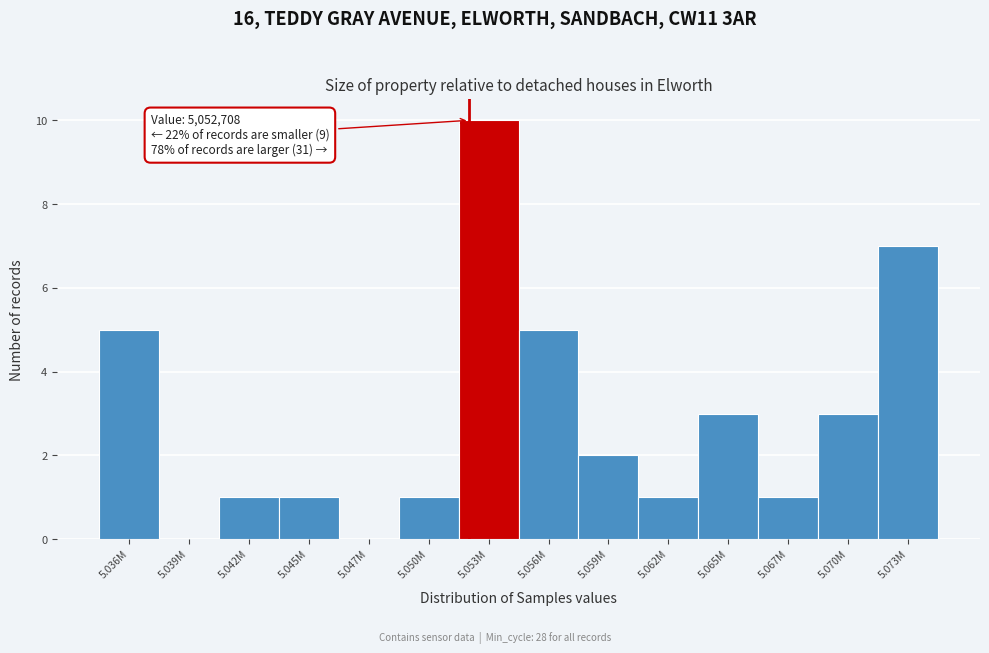

Reading left to right, extract all data points from this chart.

5.036M=5	5.039M=0	5.042M=1	5.045M=1	5.047M=0	5.050M=1	5.053M=10	5.056M=5	5.059M=2	5.062M=1	5.065M=3	5.067M=1	5.070M=3	5.073M=7